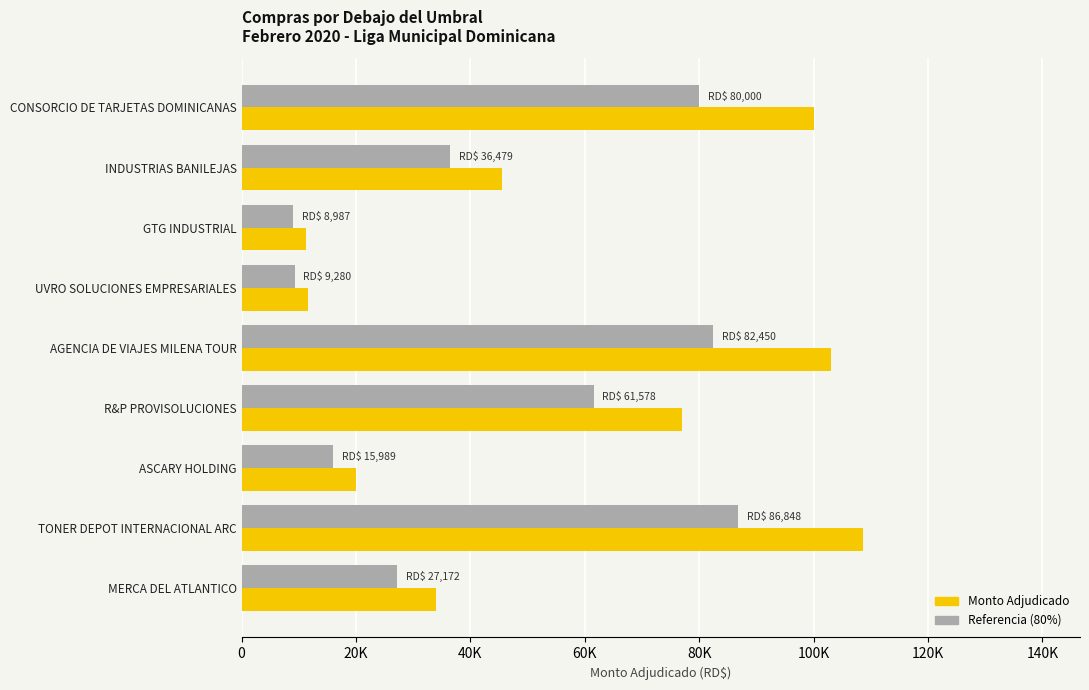

What are all the series names shown in the legend?

Monto Adjudicado, Referencia (80%)